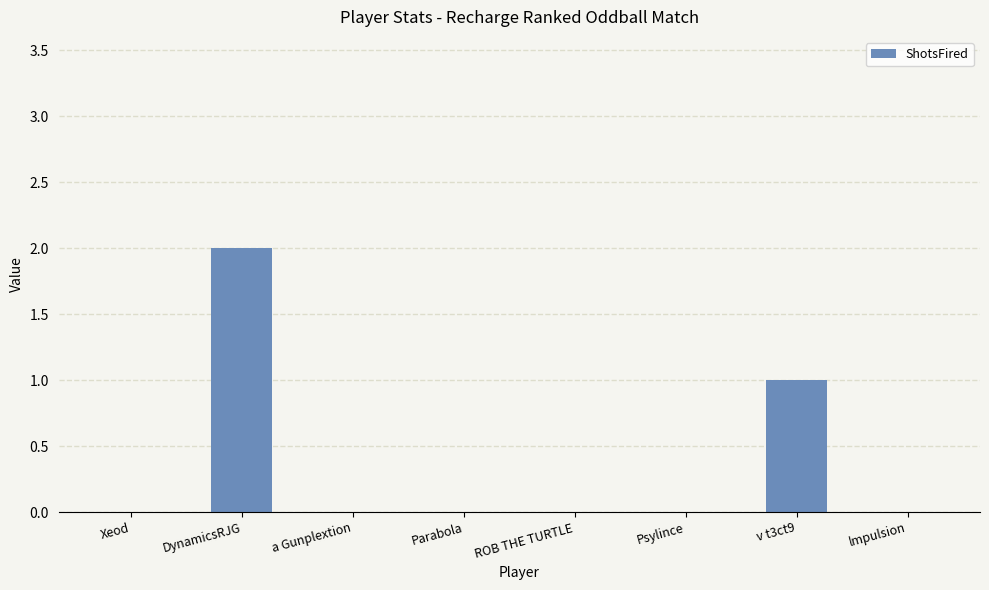

What is the sum of all values?

3